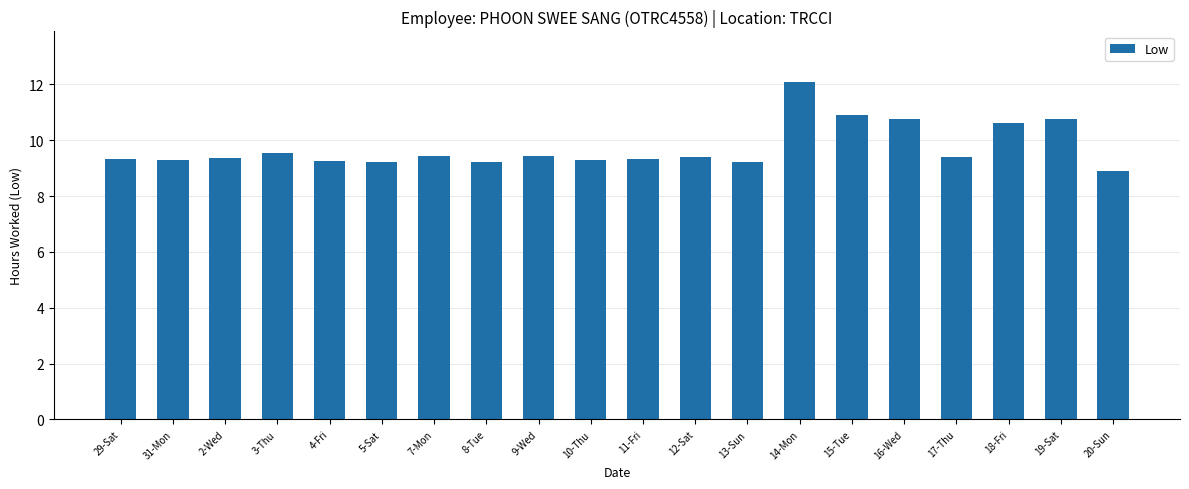

What is the minimum value shown in the chart?

8.9